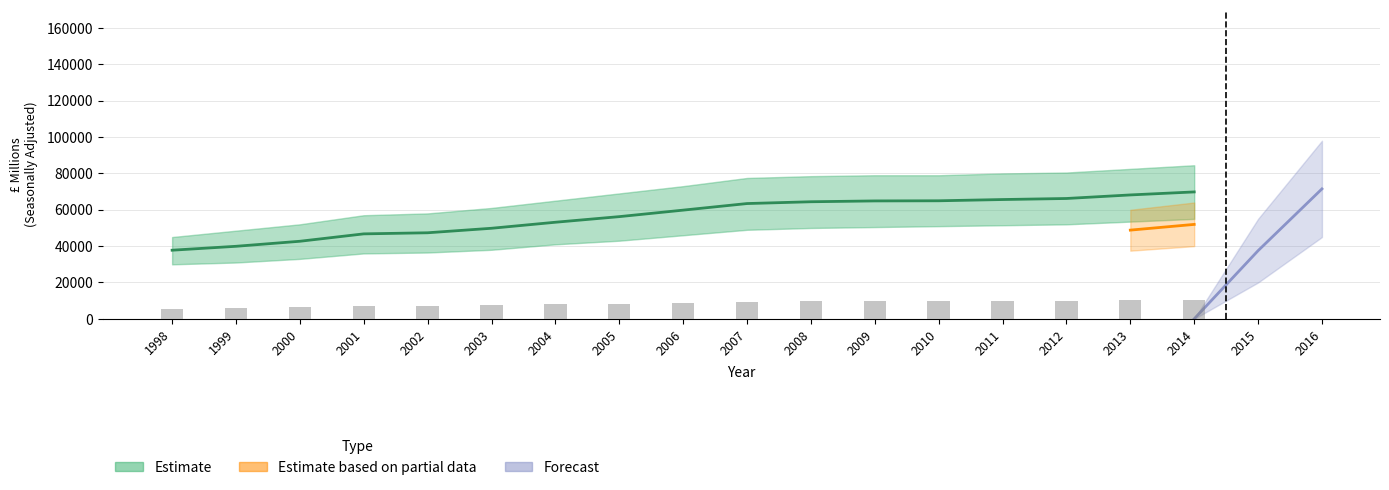

Where does the Gross Domestic Product series first go above 8971?

2006